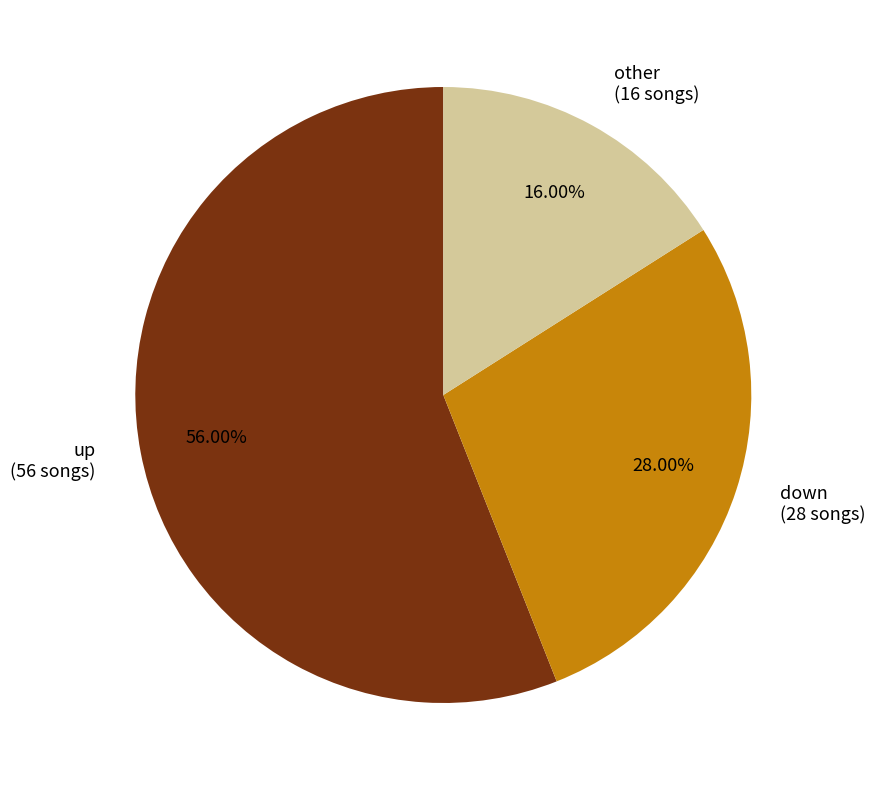

Does other (16 songs) account for over 50% of the chart?

No